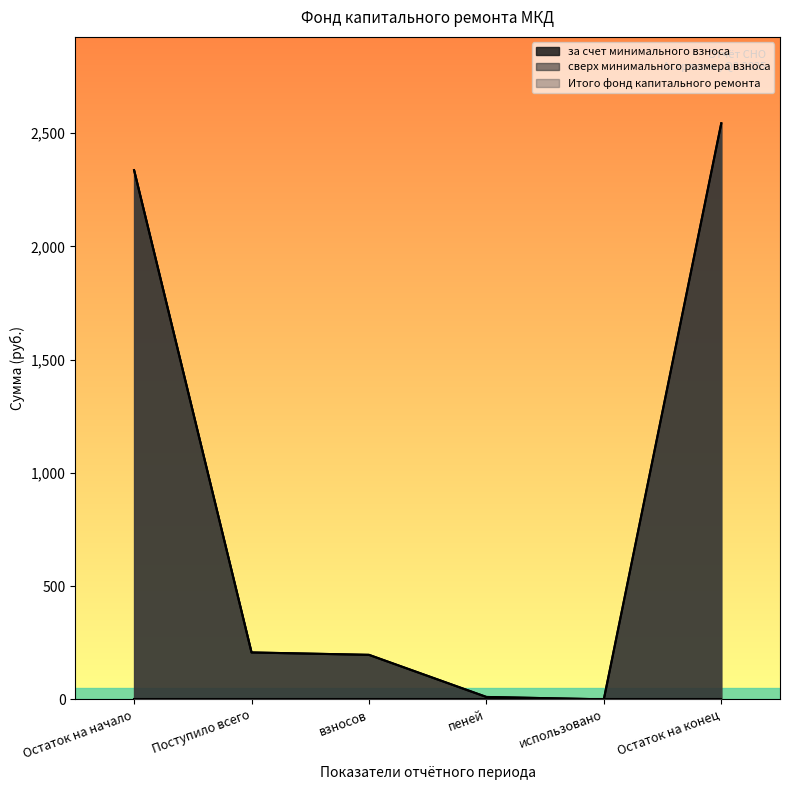

Is it true that Итого фонд капитального ремонта equals 99.8 at взносов?

False